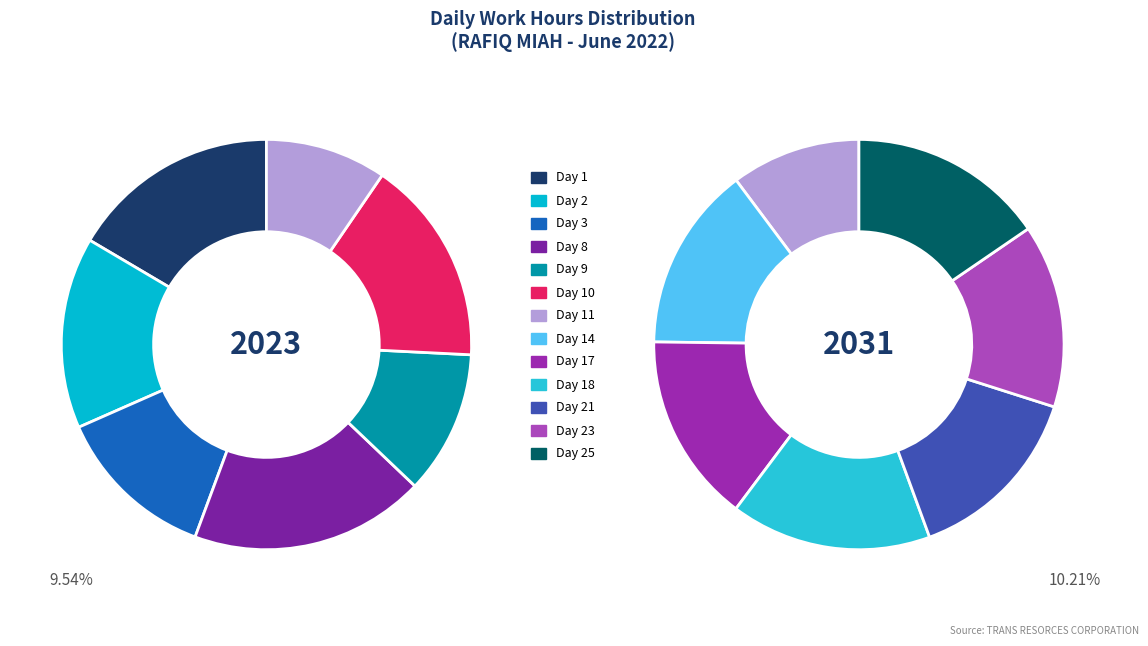

How many slices are in this pie chart?

13